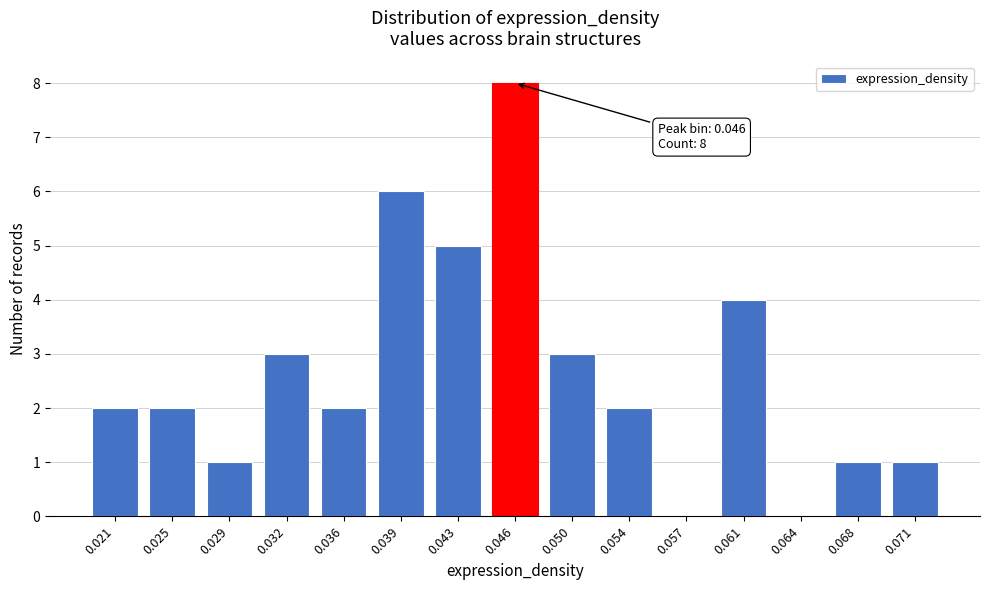

Reading left to right, list all the values displayed in this chart.

0.021=2	0.025=2	0.029=1	0.032=3	0.036=2	0.039=6	0.043=5	0.046=8	0.050=3	0.054=2	0.057=0	0.061=4	0.064=0	0.068=1	0.071=1